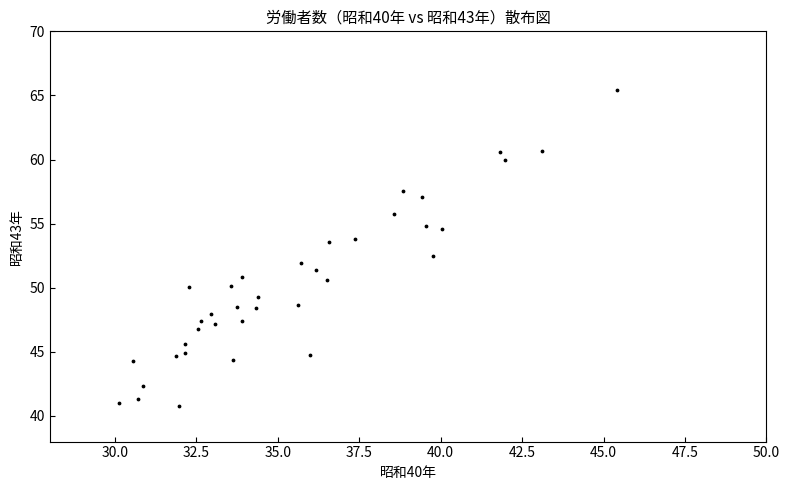

What is the range of X values (max minus min)?

15.3